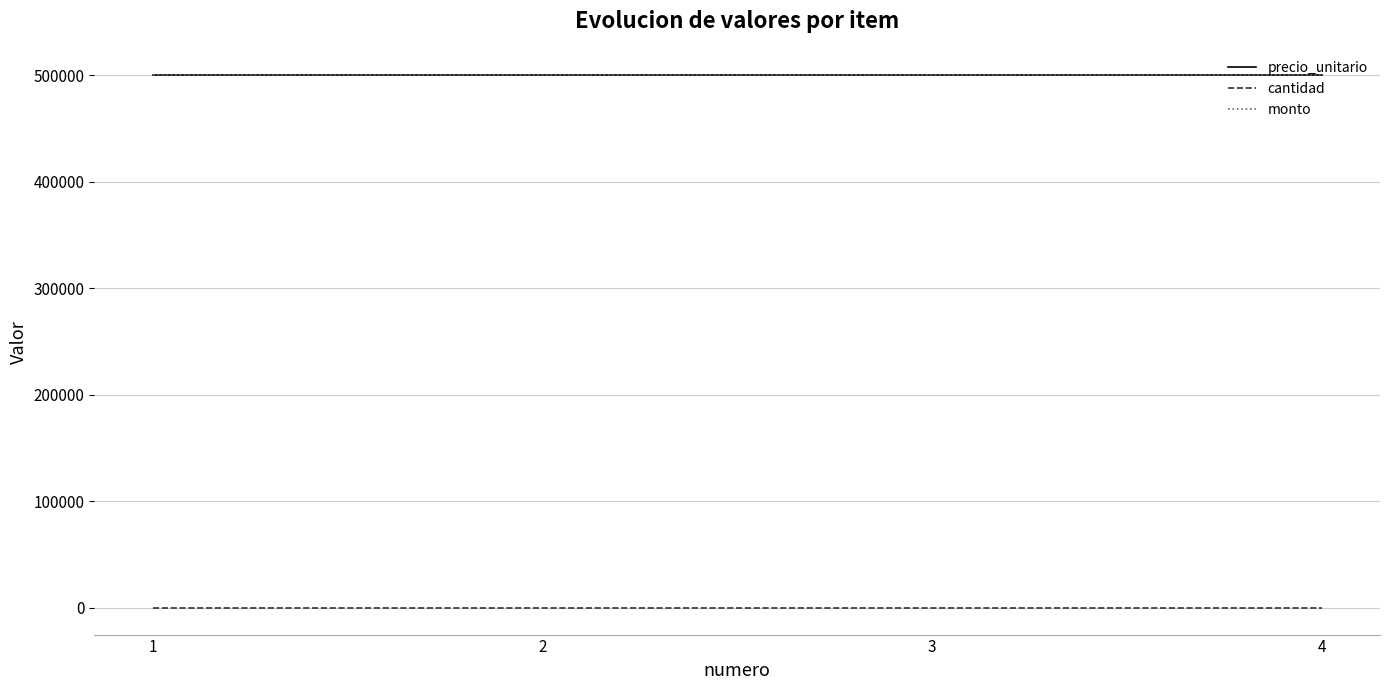

Does the chart display data point markers on the line(s)?

No